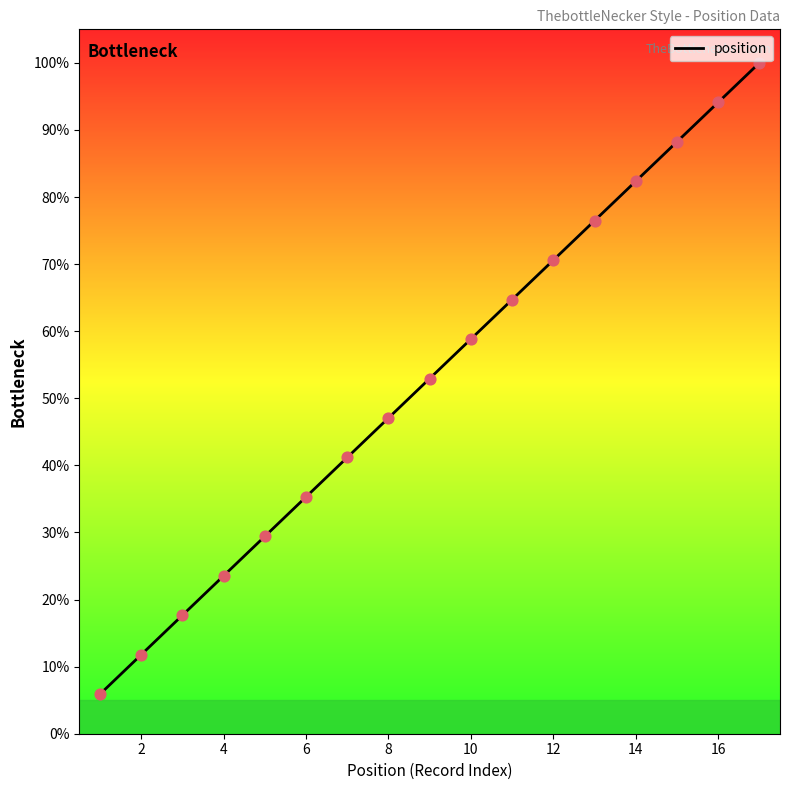

What is the difference between the maximum and minimum values?

94.1